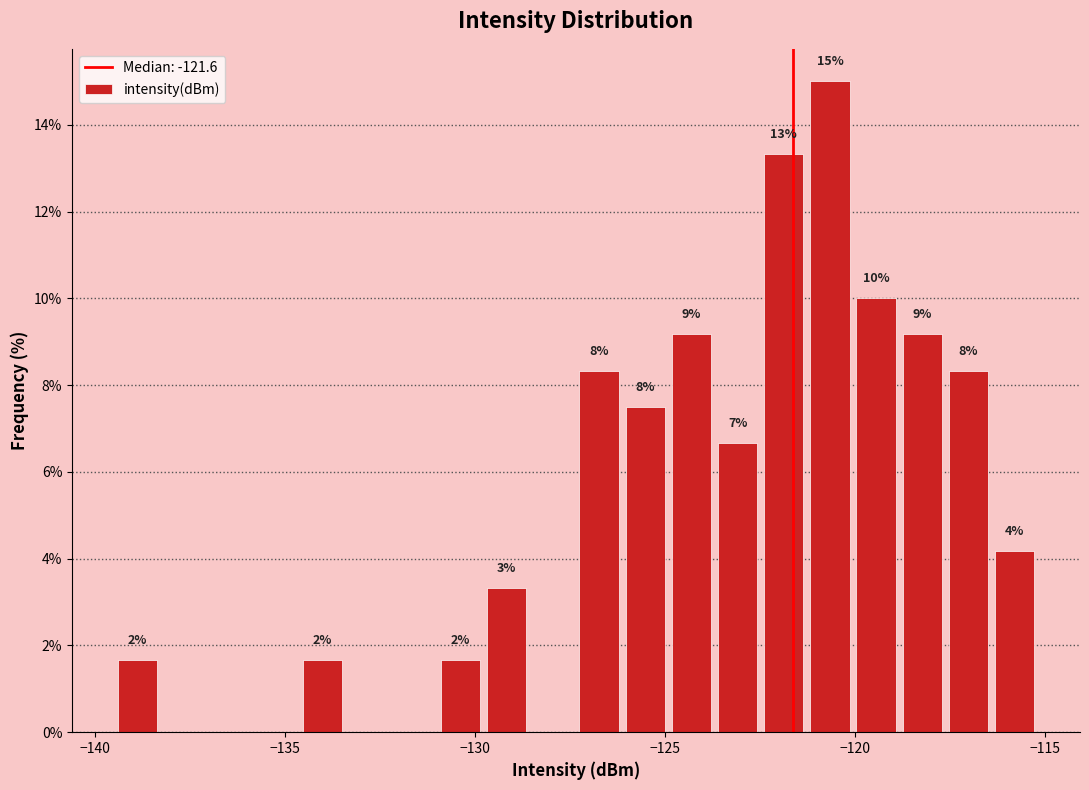

Around what value on the x-axis is the tallest bar? Give the approximate position of its centre, as read against the axis.

-120.5